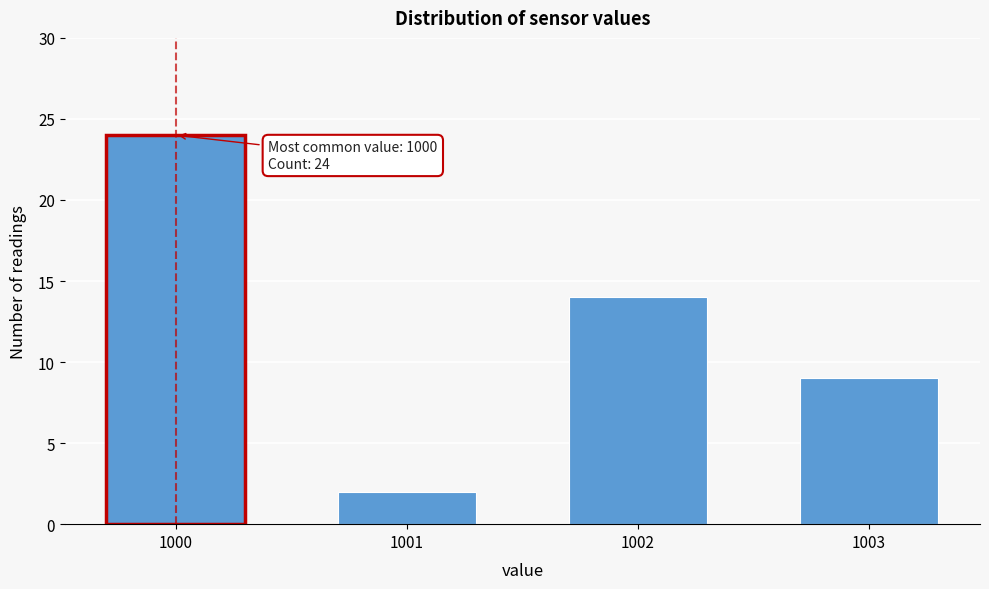

Reading left to right, extract all data points from this chart.

24	2	14	9